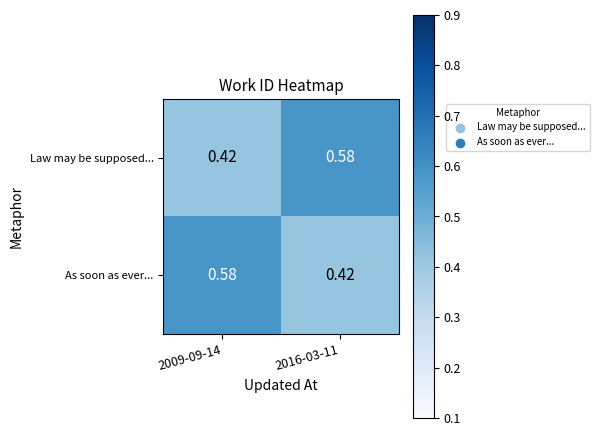

Is the value of Law may be supposed... at 2009-09-14 greater than the value of As soon as ever... at 2009-09-14?

No